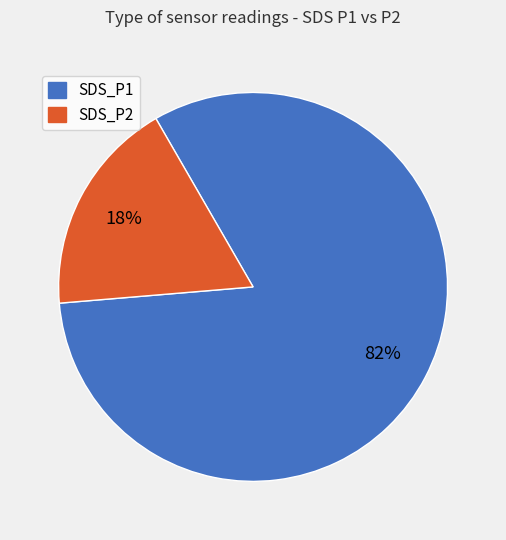

The SDS_P1 slice represents 38% of the pie. True or false?

False